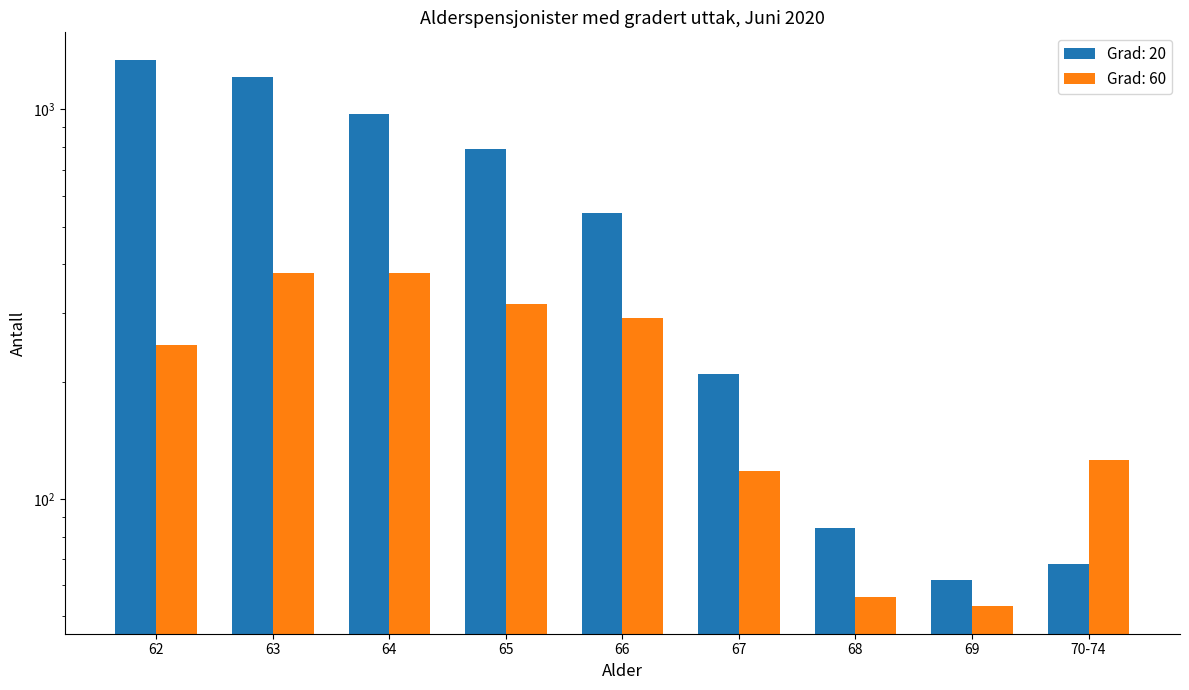

What is the minimum value for Grad: 20?

62